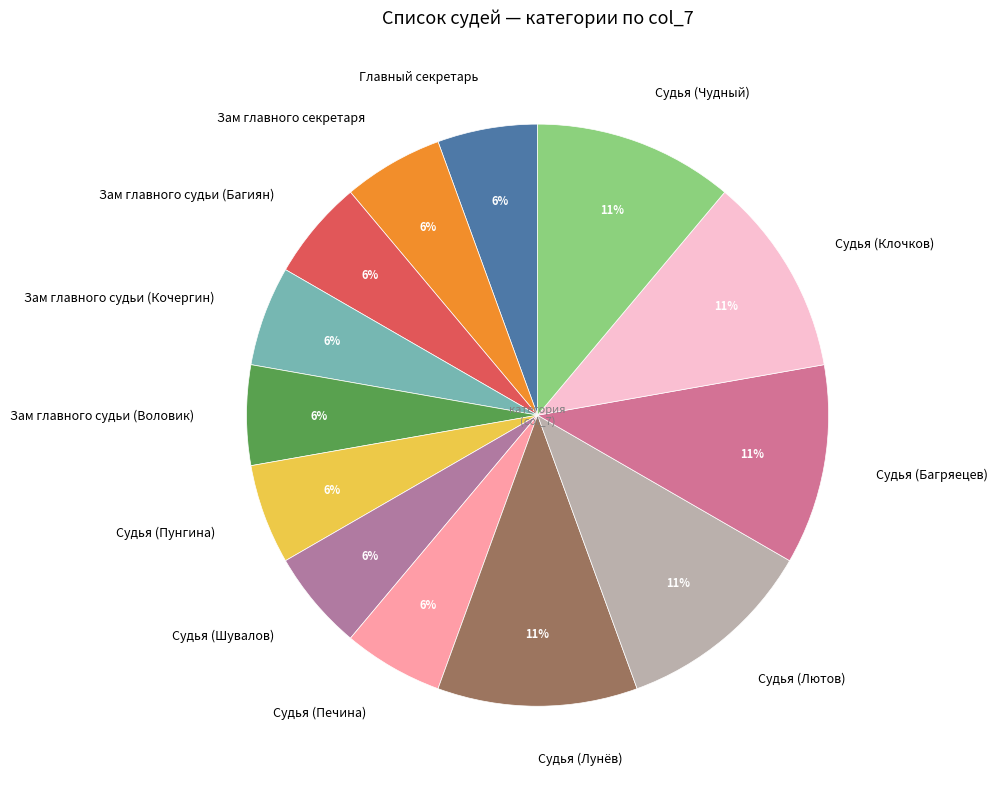

To the nearest percent, what portion does Судья (Чудный) represent?

11%